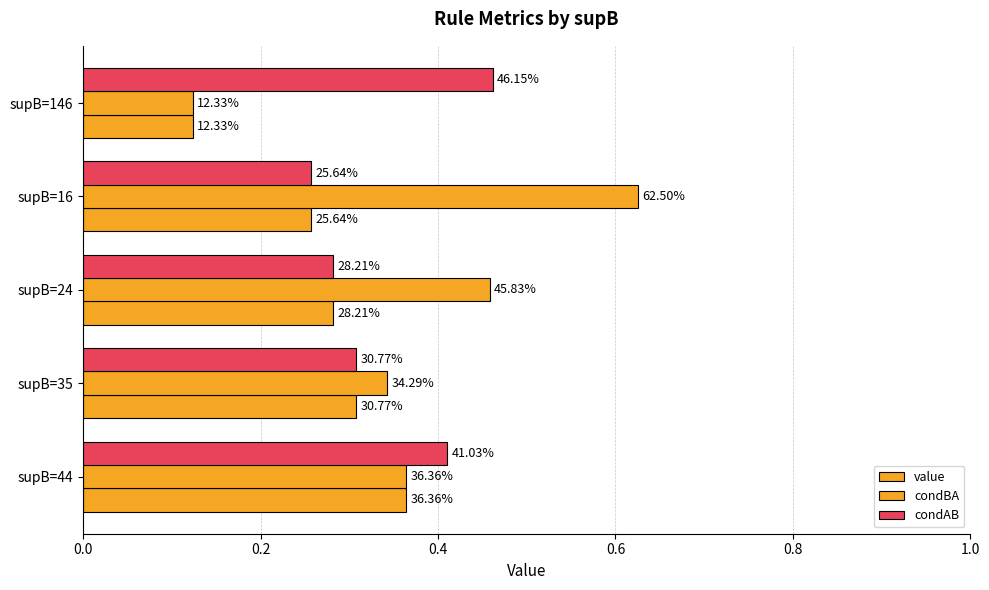

What is the value of the condBA bar at the 3rd from the left?

0.5